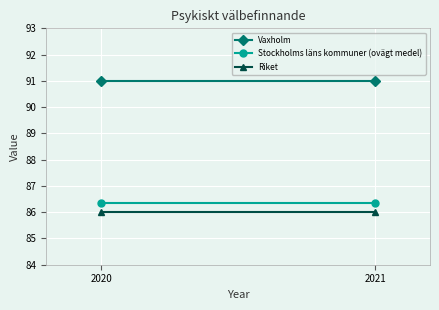

At which category is the sum across all series the highest?

2020